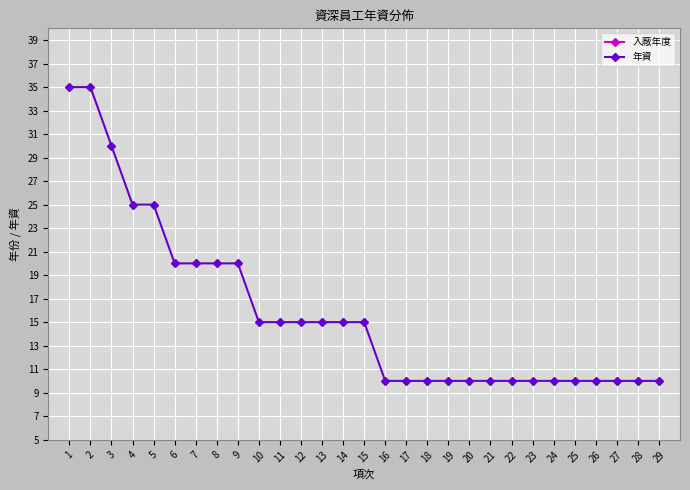

Reading right to left, list all the values displayed in this chart.

入廠年度: 29=2010	28=2010	27=2010	26=2010	25=2010	24=2010	23=2010	22=2010	21=2010	20=2010	19=2010	18=2010	17=2010	16=2010	15=2005	14=2005	13=2005	12=2005	11=2005	10=2005	9=2000	8=2000	7=2000	6=2000	5=1995	4=1995	3=1990	2=1985	1=1985
年資: 29=10	28=10	27=10	26=10	25=10	24=10	23=10	22=10	21=10	20=10	19=10	18=10	17=10	16=10	15=15	14=15	13=15	12=15	11=15	10=15	9=20	8=20	7=20	6=20	5=25	4=25	3=30	2=35	1=35